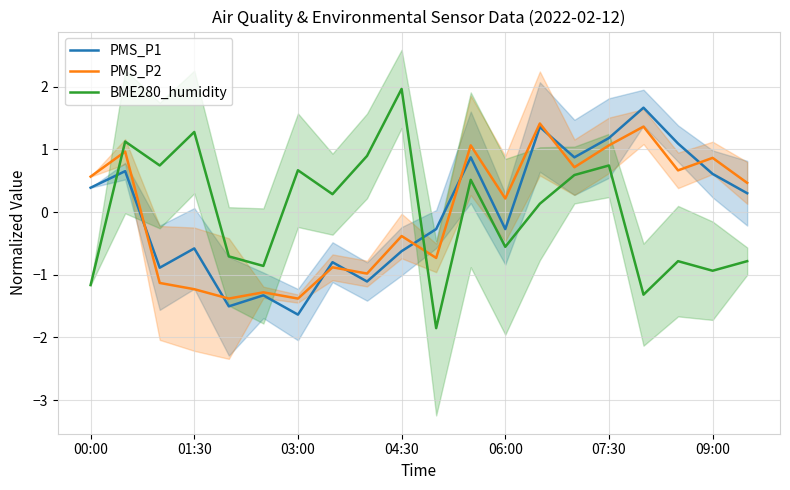

What value does the PMS_P1 series have at 07:30?

1.2